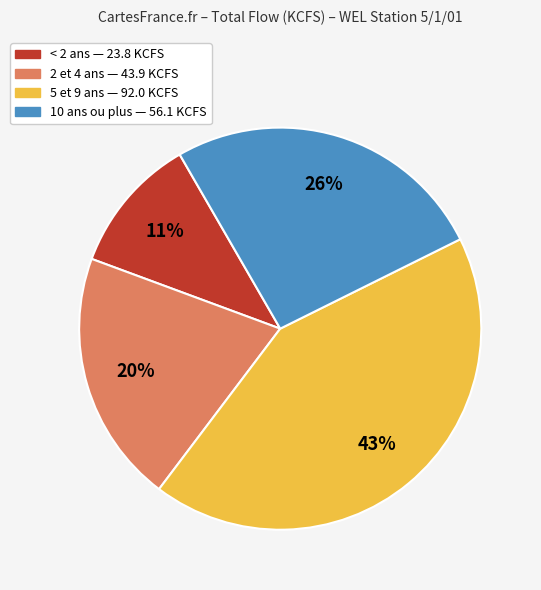

Is there a majority slice in this chart?

No